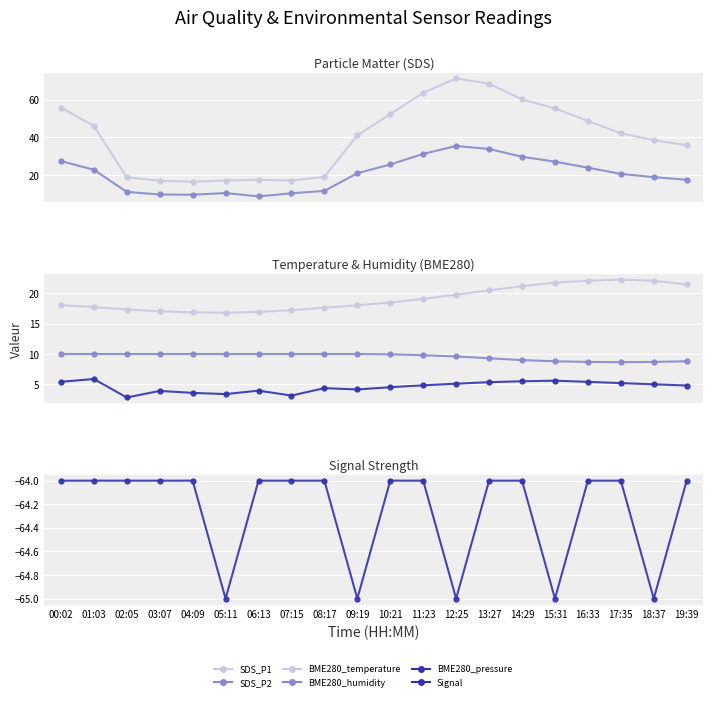

Is the value of SDS_P2 at 08:17 greater than the value of SDS_P1 at 07:15?

No